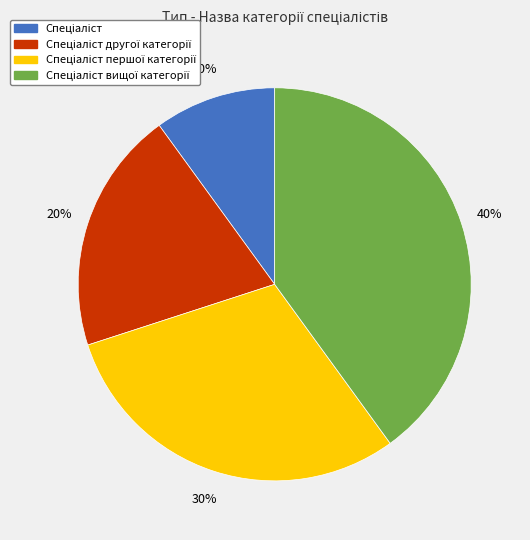

Does any single category account for the majority?

No